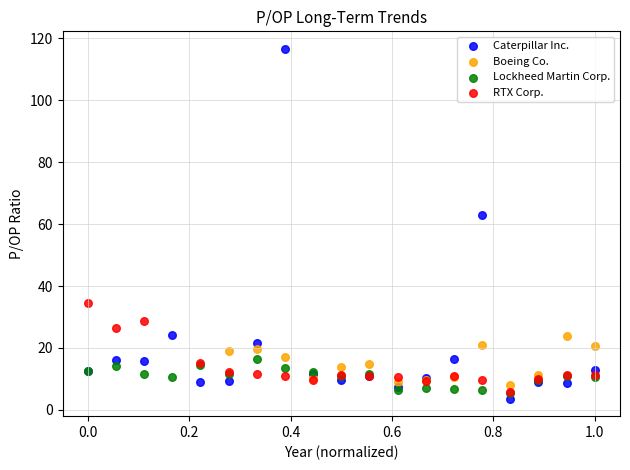

Which series has the largest Y range (max minus min)?

Caterpillar Inc.